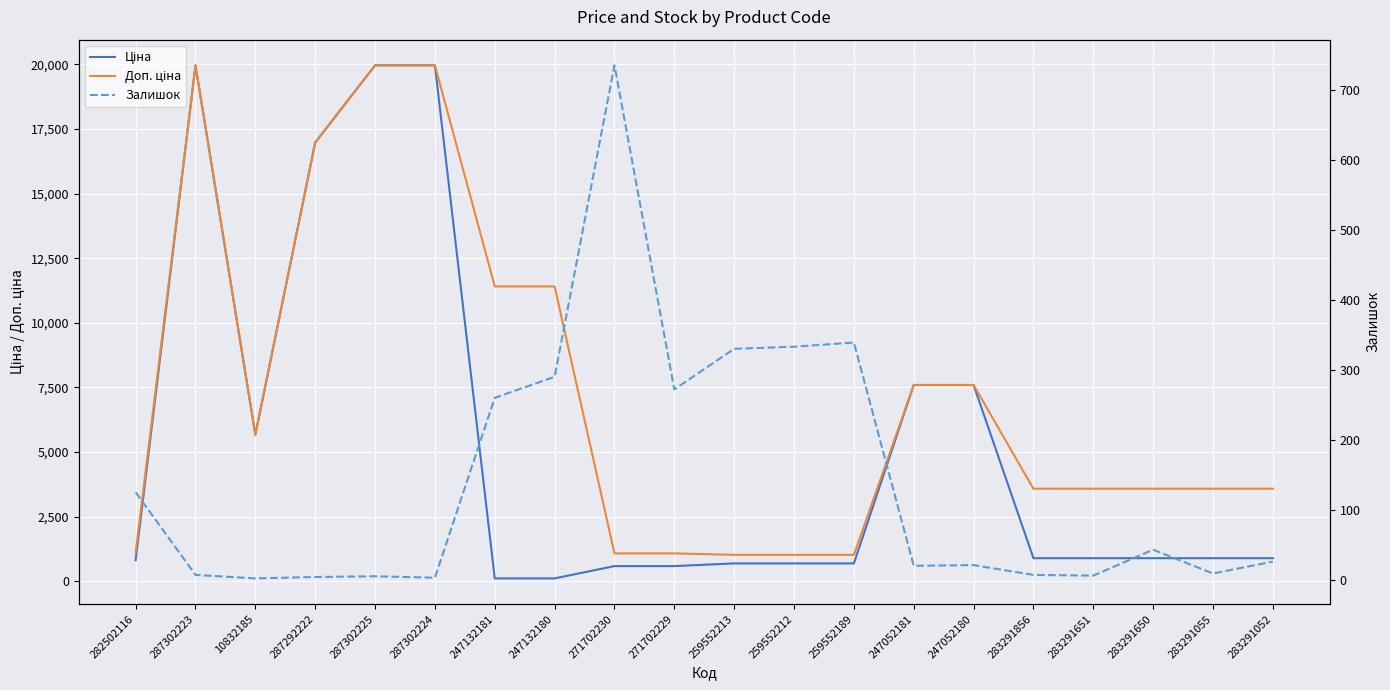

What is the label of the 1st point from the right?

283291052